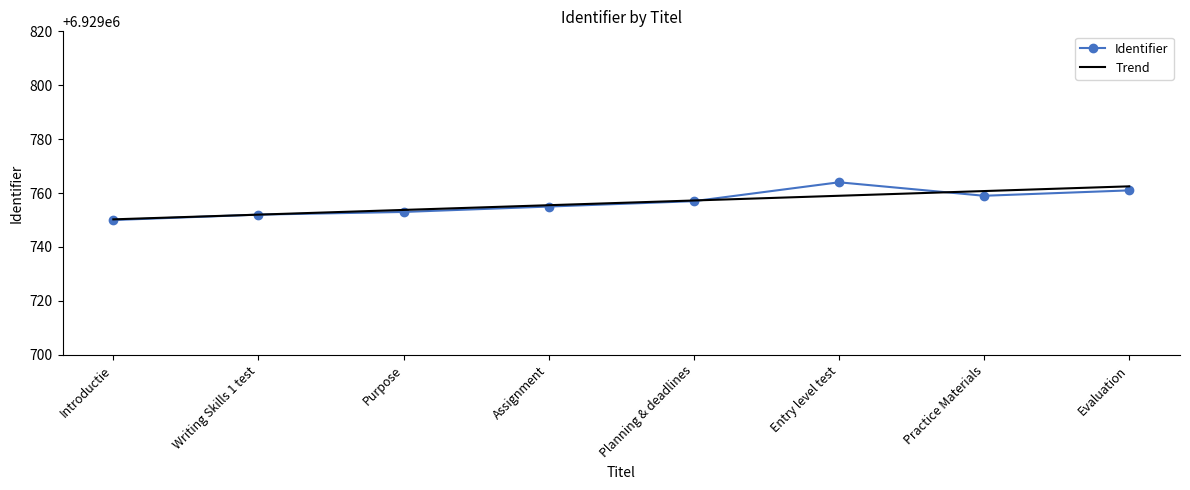

At which label is Trend closest to 6929756?

Assignment